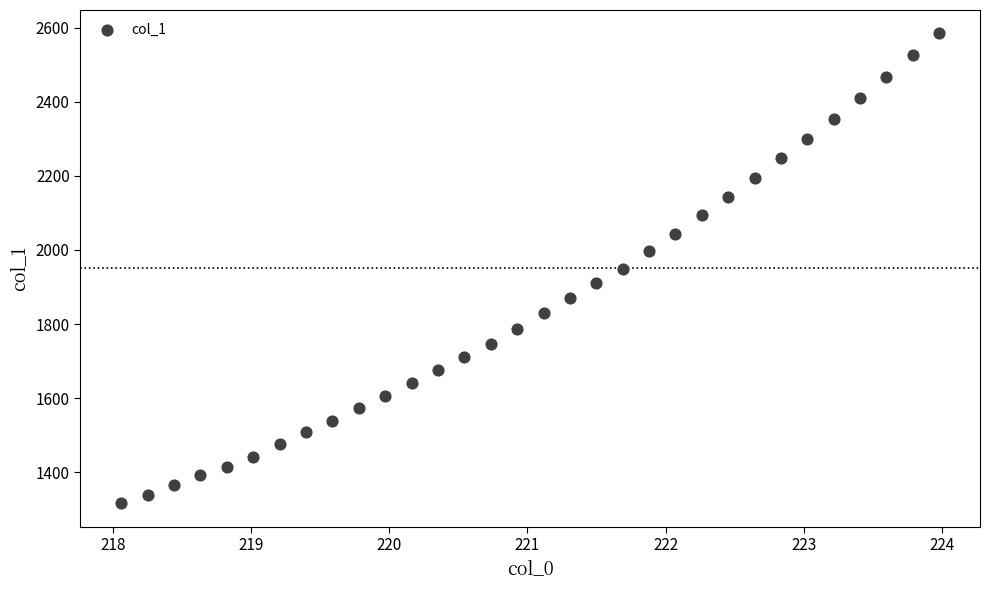

What is the range of X values (max minus min)?

5.9